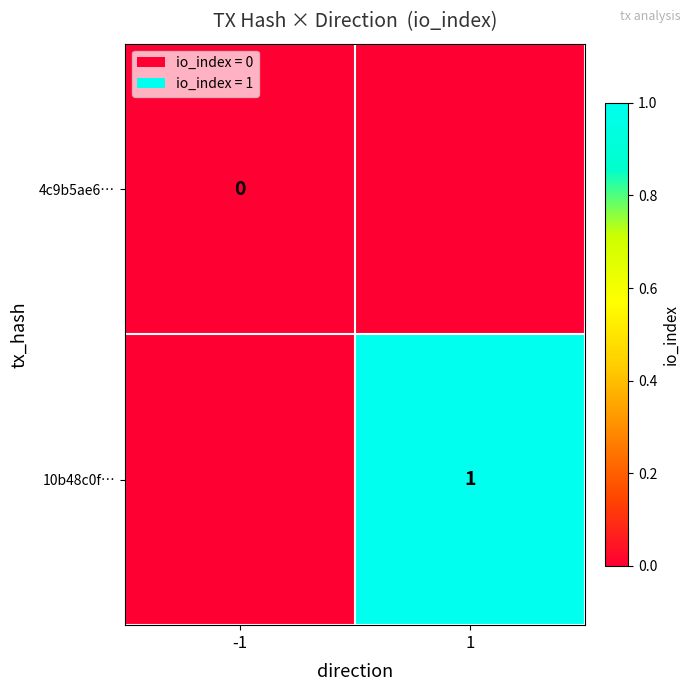

True or false: 10b48c0f… has a value of 2 at 1.

False